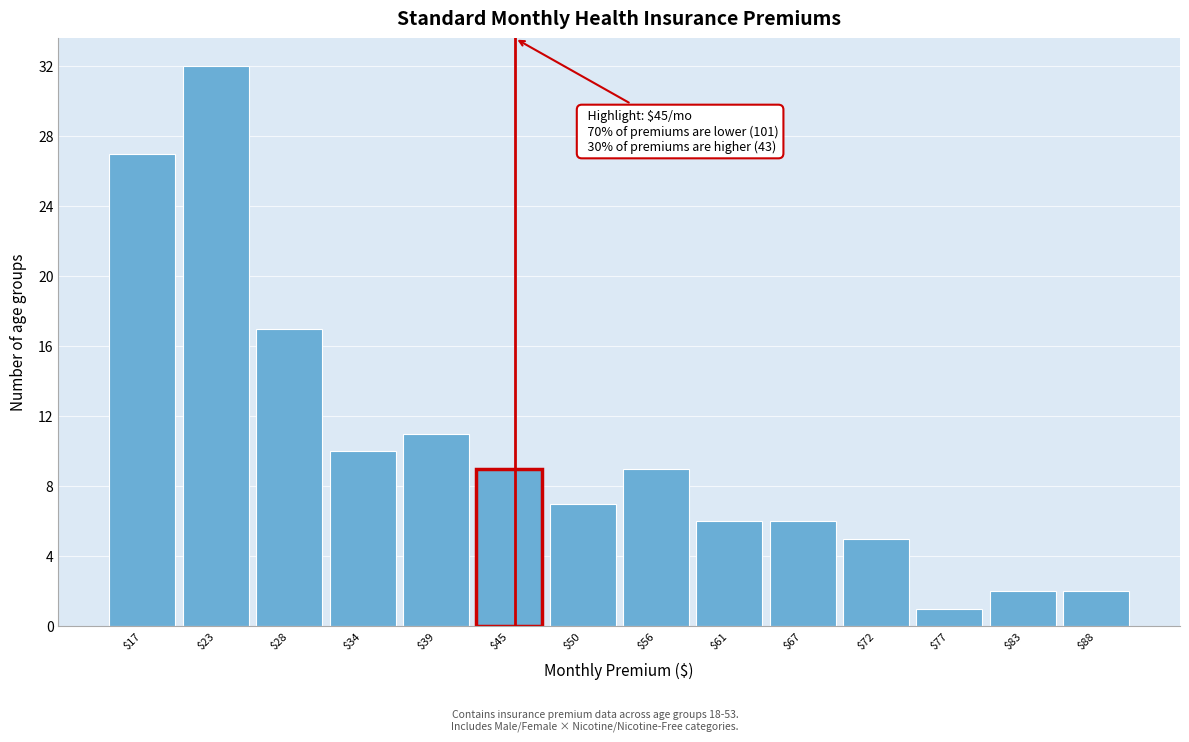

Over which range of the x-axis is the bar tallest?

20 to 25